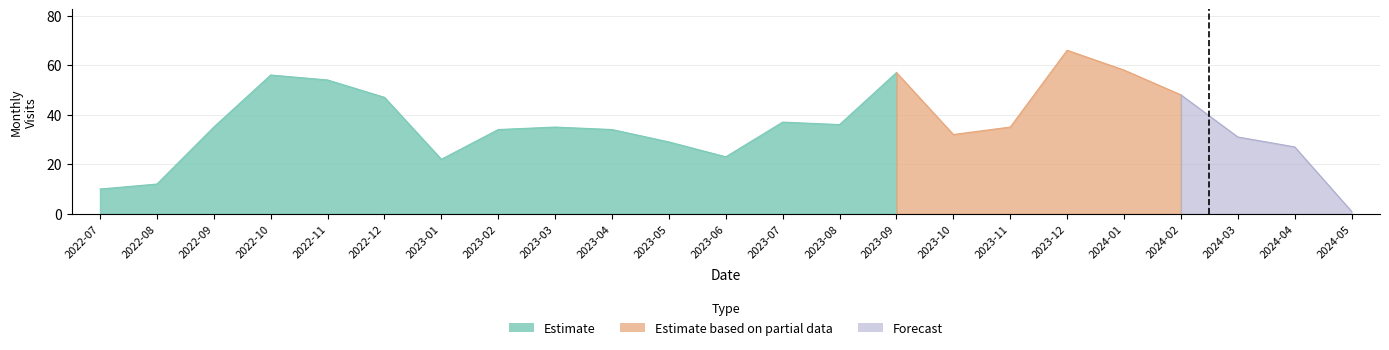

Rank the categories by value from highest to lowest.

2023-12, 2024-01, 2023-09, 2022-10, 2022-11, 2024-02, 2022-12, 2023-07, 2023-08, 2022-09, 2023-03, 2023-11, 2023-02, 2023-04, 2023-10, 2024-03, 2023-05, 2024-04, 2023-06, 2023-01, 2022-08, 2022-07, 2024-05